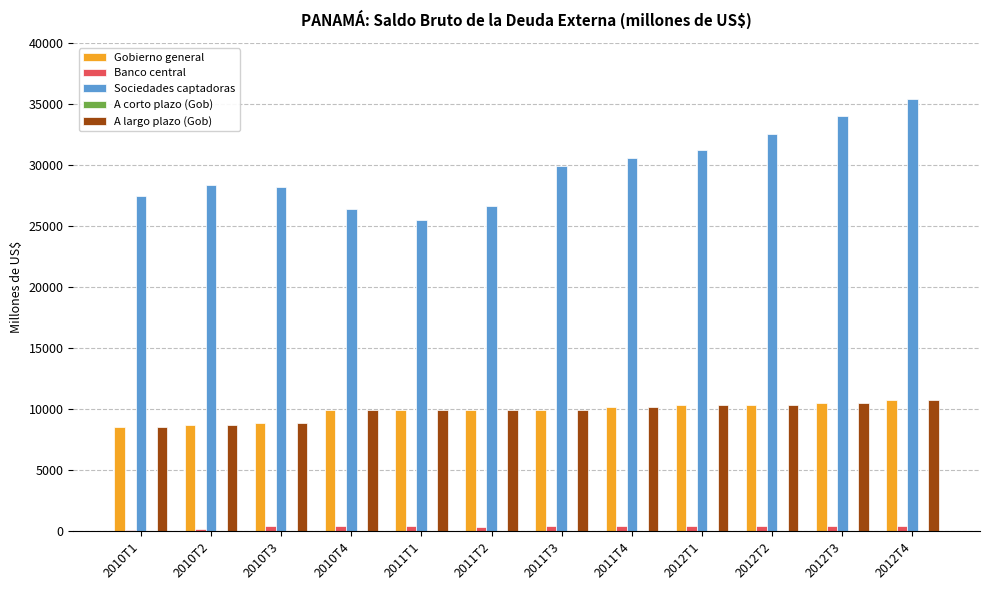

What is the sum of all Banco central values?

4323.1